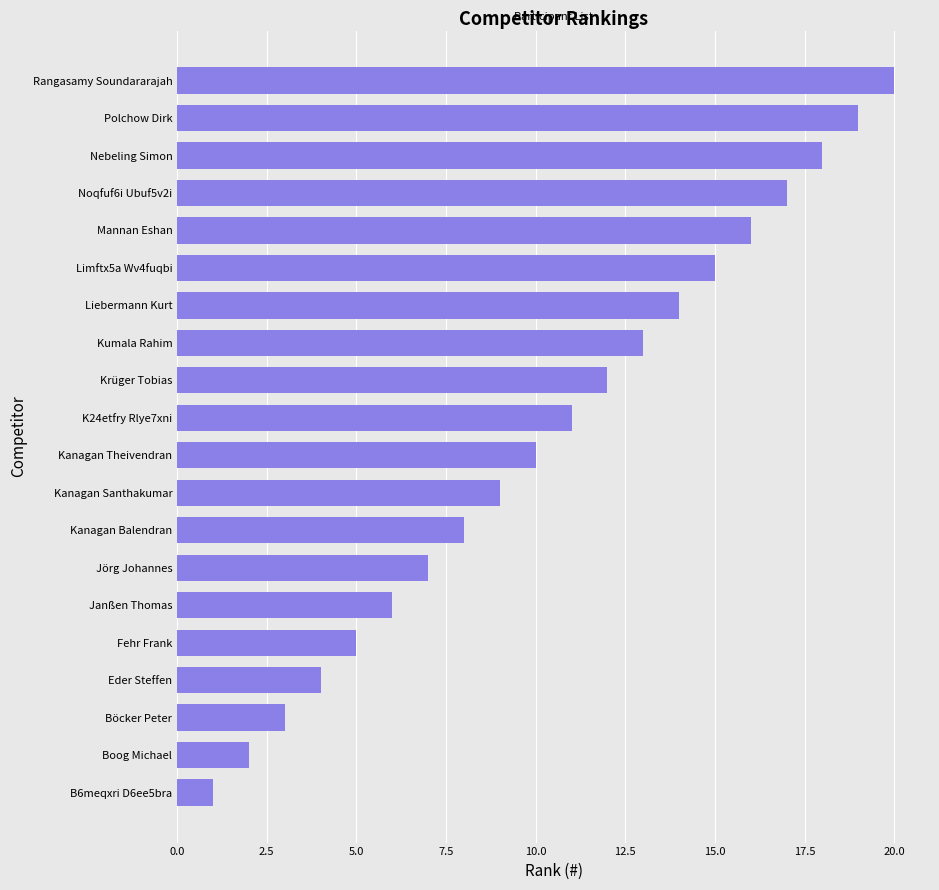

Where is the data nearest to the value 10?

Kanagan Theivendran